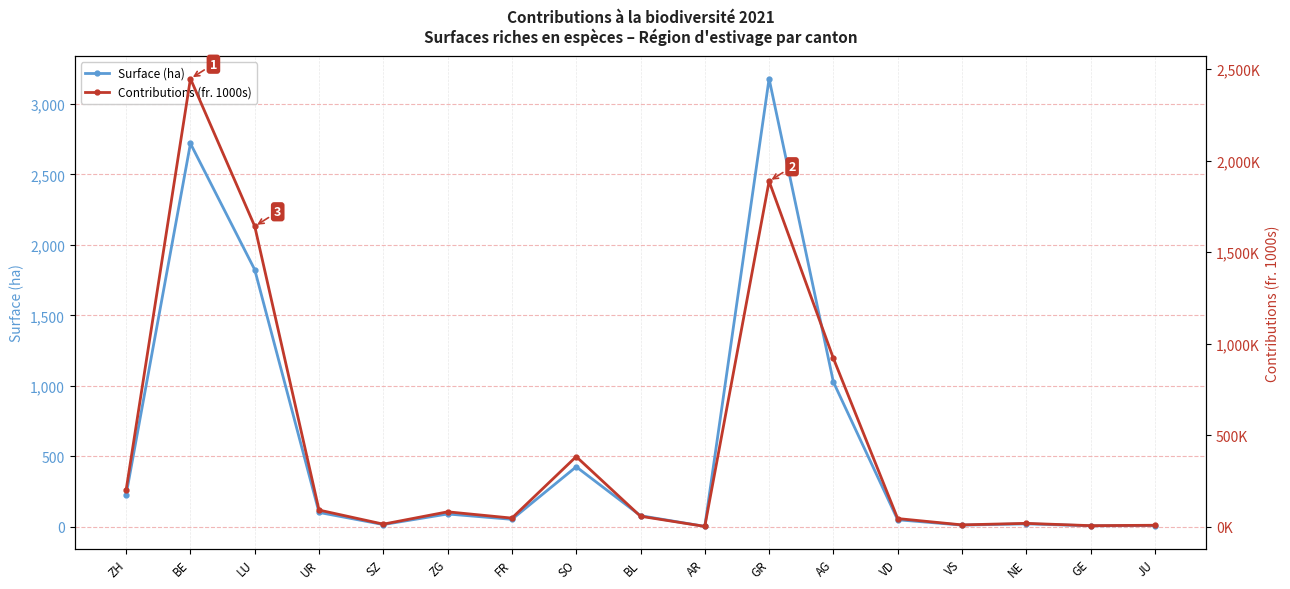

What is the label of the 5th point from the right?

VD